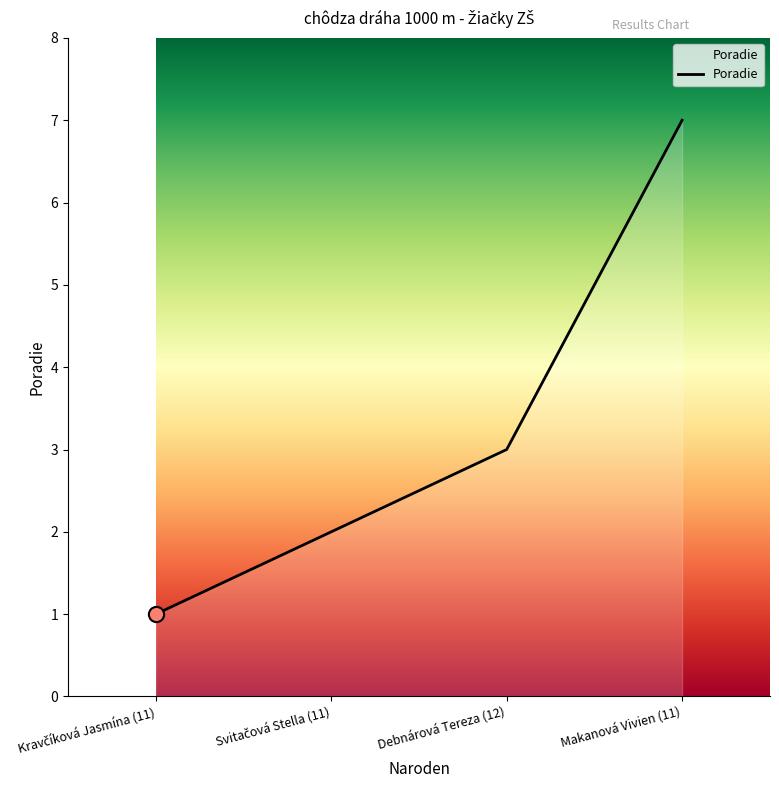

What is the ratio of the value at Debnárová Tereza (12) to the value at Makanová Vivien (11)?

0.4